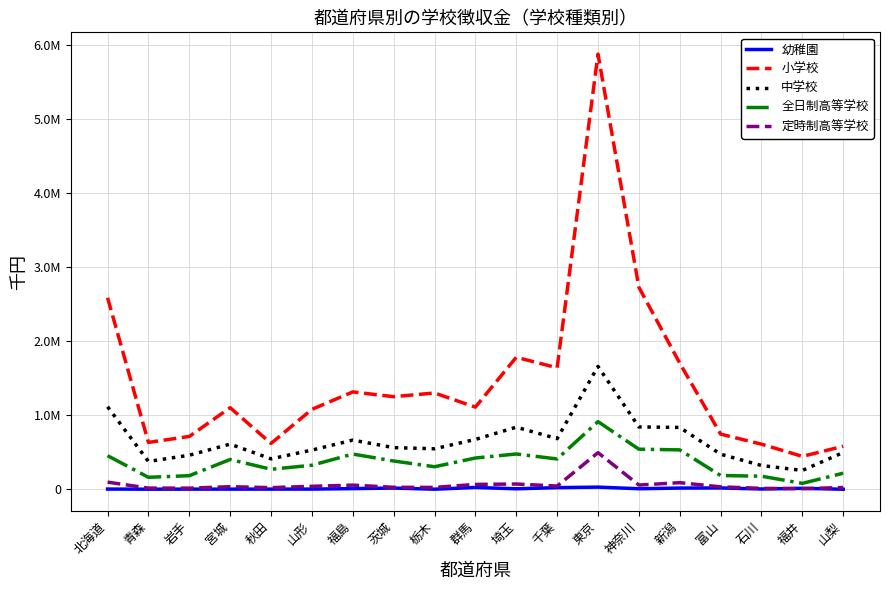

What is the approximate value of 全日制高等学校 at 青森, to the nearest 10?

161300